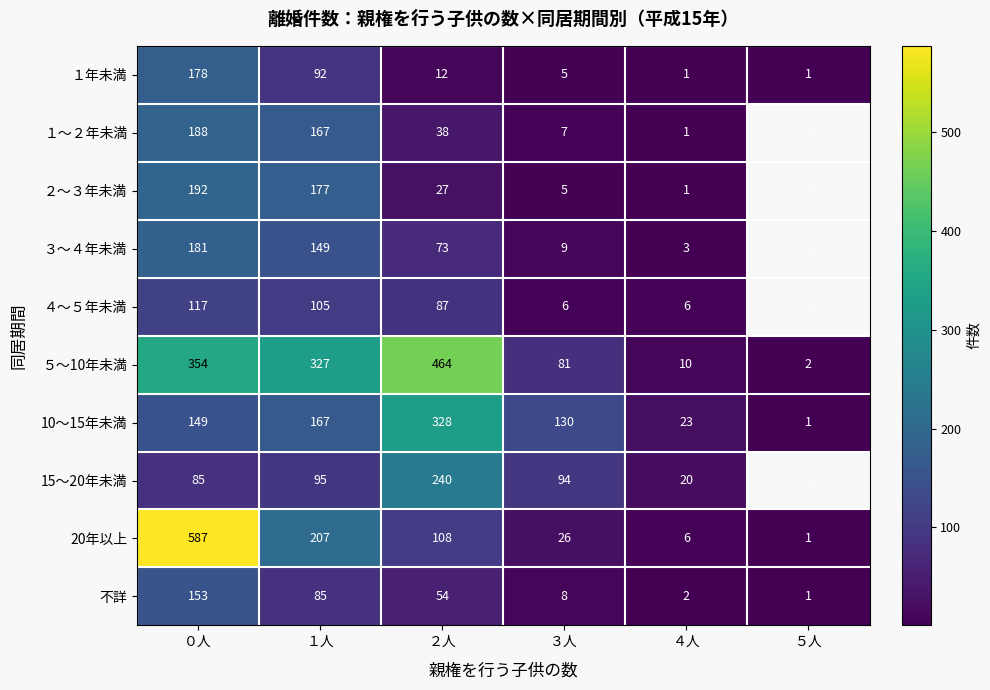

What is the minimum value shown in the chart?

1.0